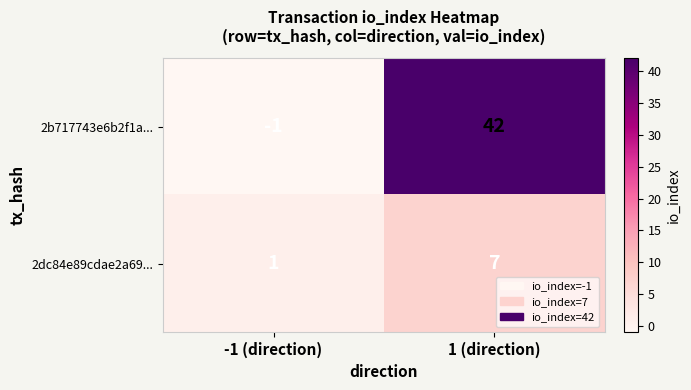

Which series has the largest total across all categories?

2b717743e6b2f1a...